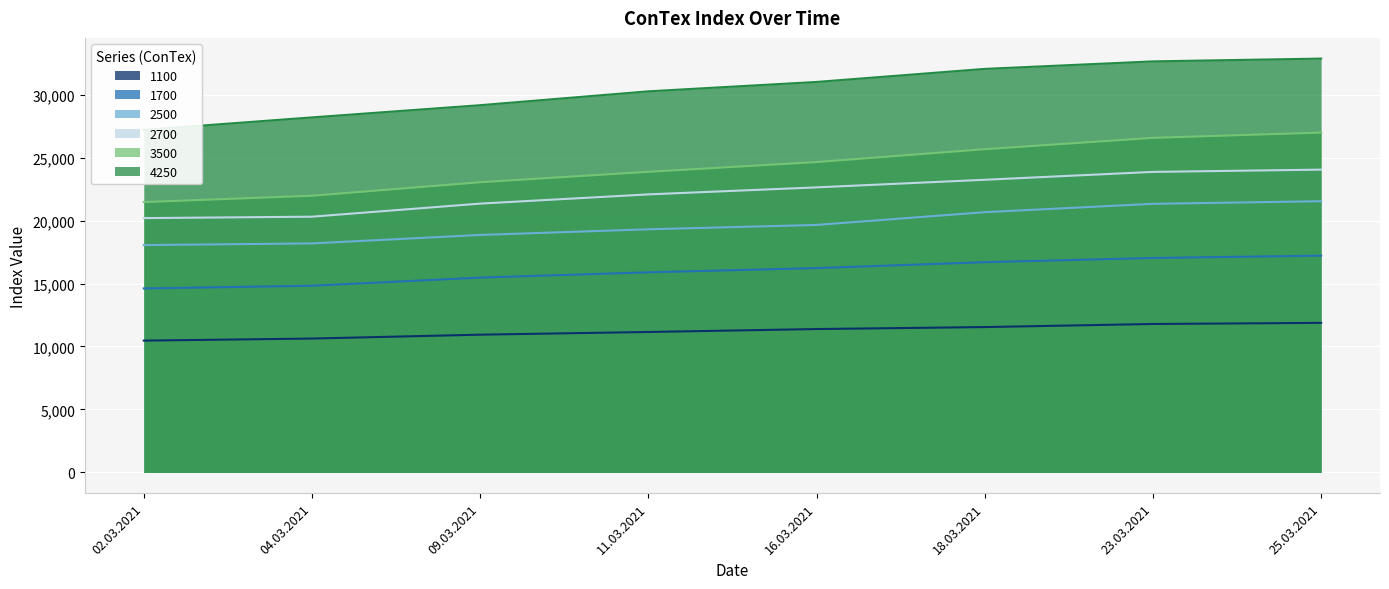

What position from the left is 02.03.2021?

1